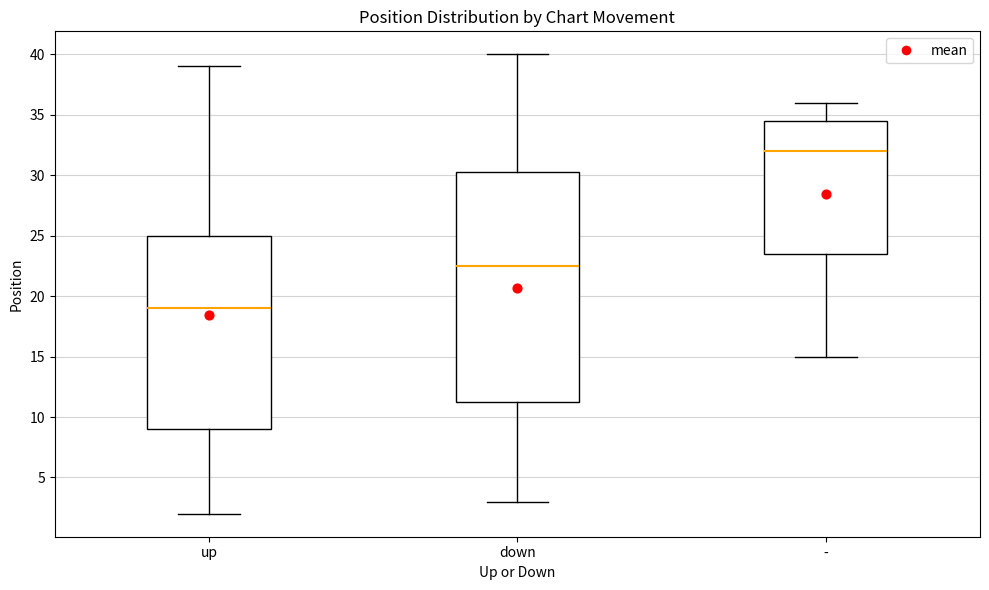

Which box is the tallest, from its lower edge to its upper edge?

down